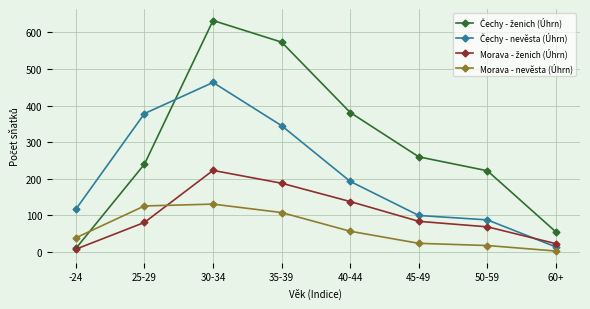

Is it true that Morava - nevěsta (Úhrn) equals 194 at 25-29?

False